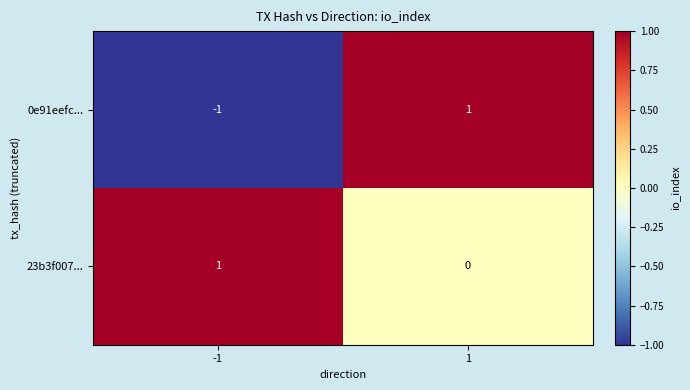

The 0e91eefc... series shows 2 at 1. True or false?

False